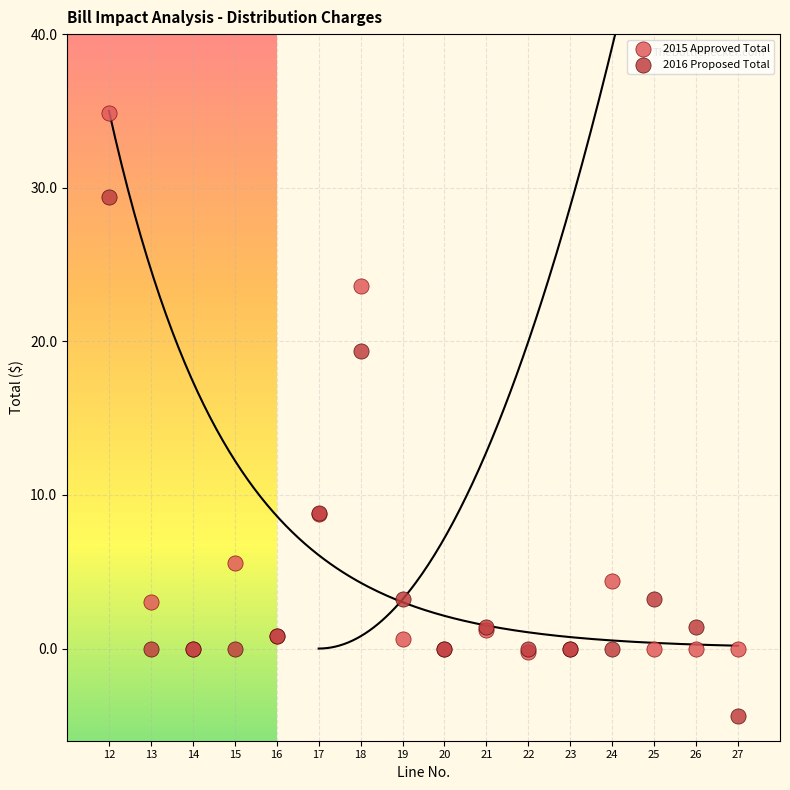

Which series contains the highest Y value?

2015 Approved Total